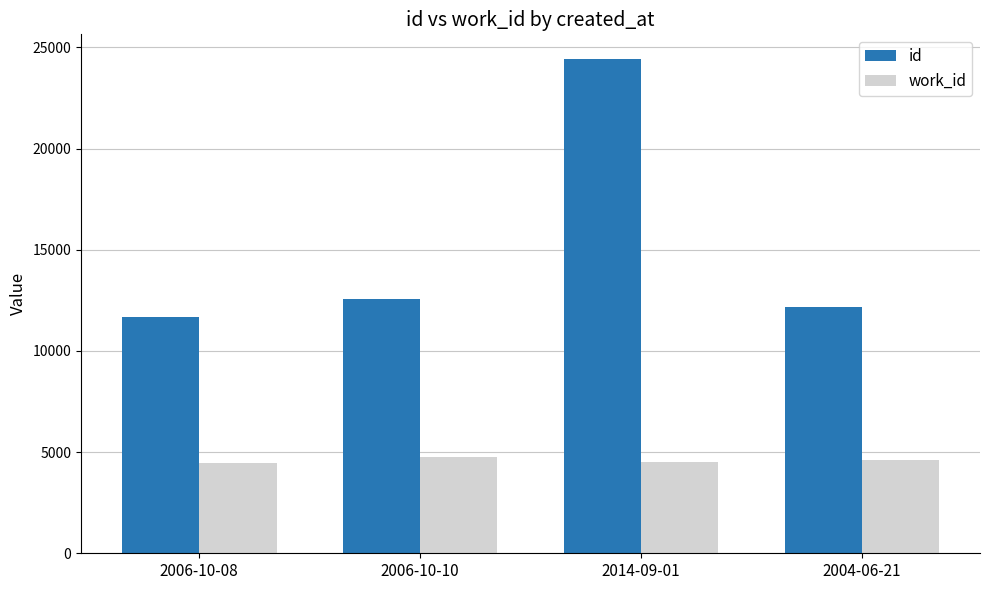

How many groups of bars are there?

4